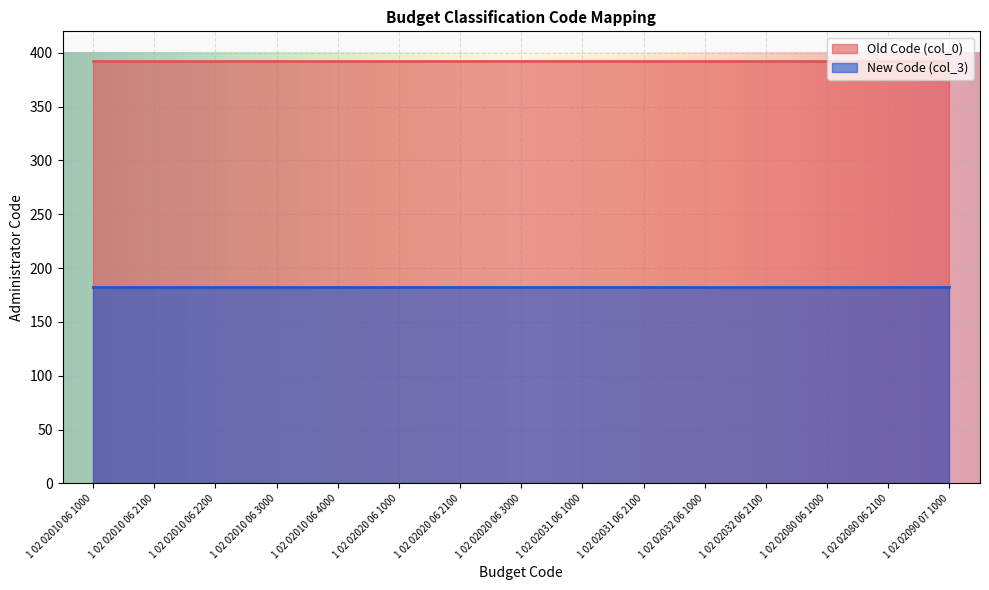

True or false: New Code (col_3) has a value of 182 at 1 02 02010 06 1000.

True